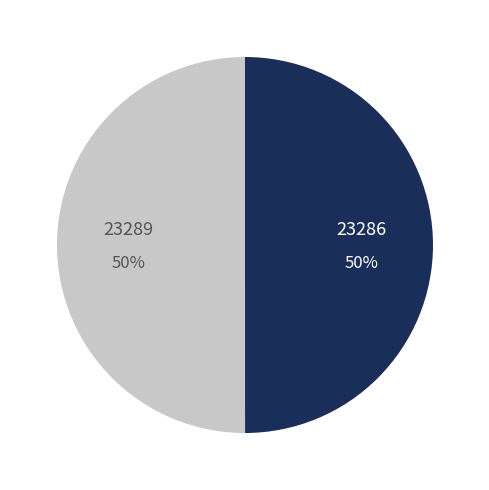

Is it true that 23289 is 50% of the pie?

True